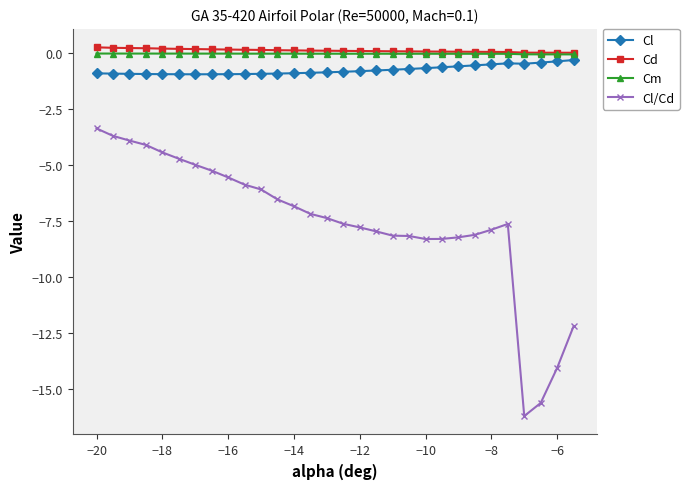

Which series has the widest spread of values?

Cl/Cd